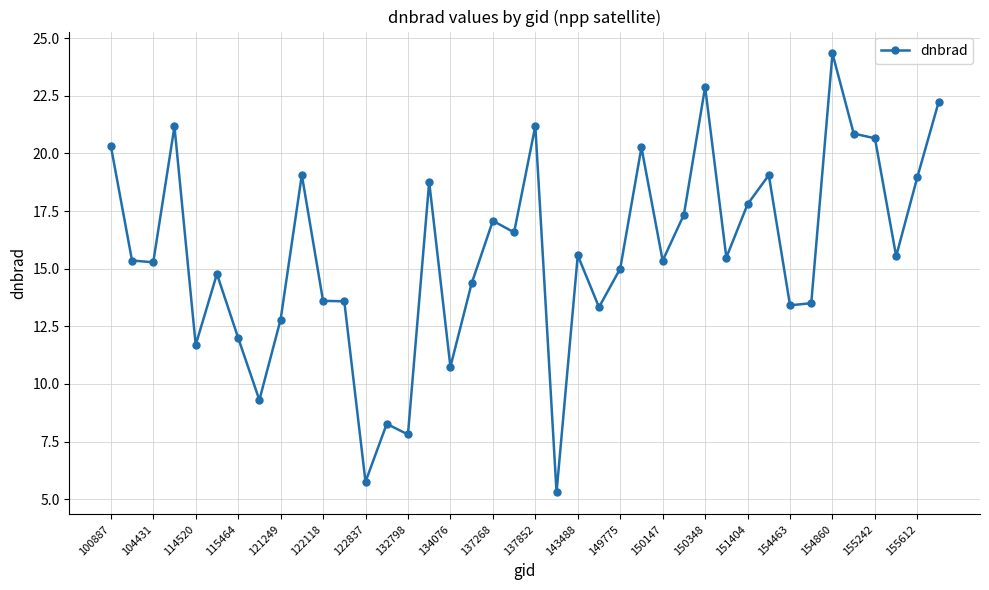

What is the value of the 36th point from the left?

20.9